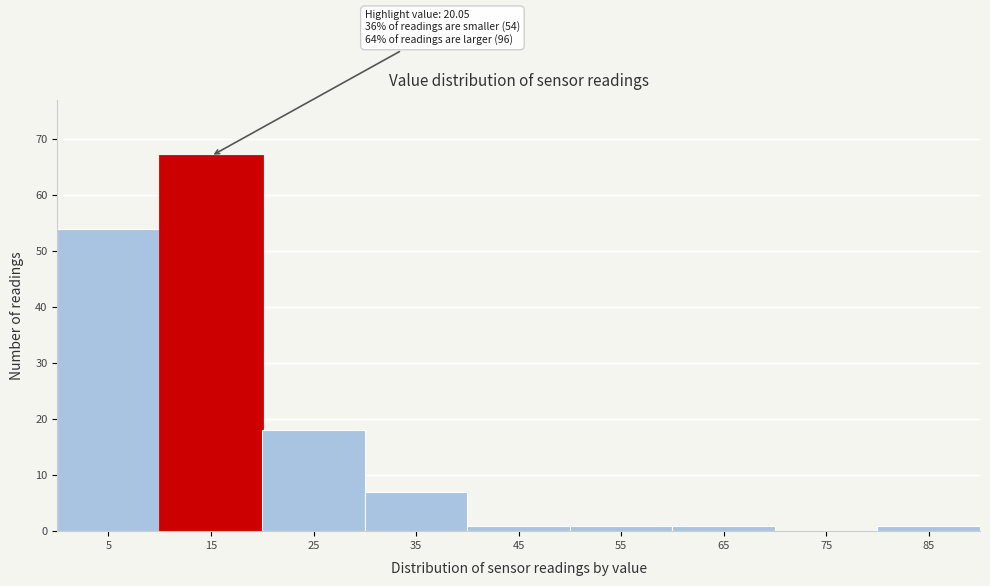

Reading left to right, extract all data points from this chart.

5=54	15=67	25=18	35=7	45=1	55=1	65=1	75=0	85=1